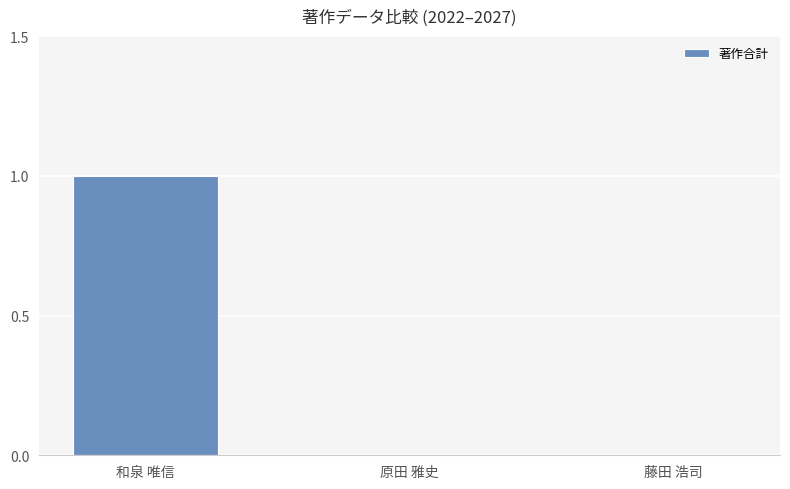

Between 和泉 唯信 and 原田 雅史, which is larger?

和泉 唯信